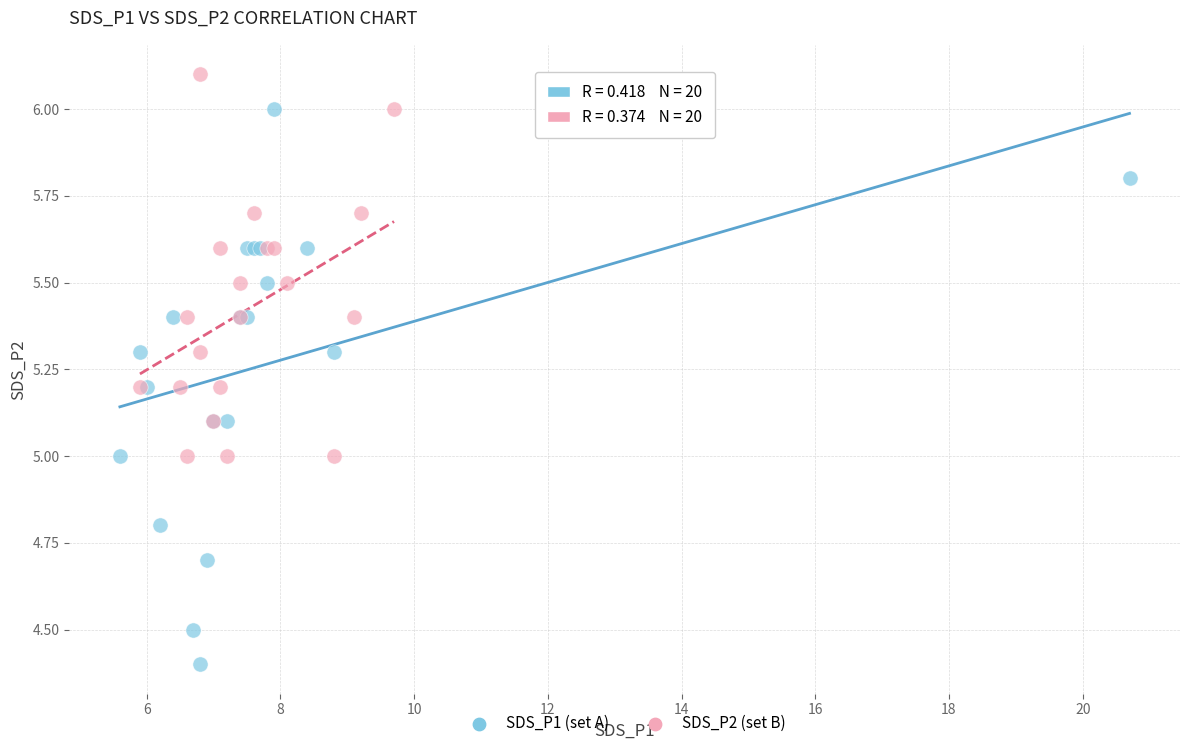

Which series has the widest spread of Y values?

SDS_P1 (set A)